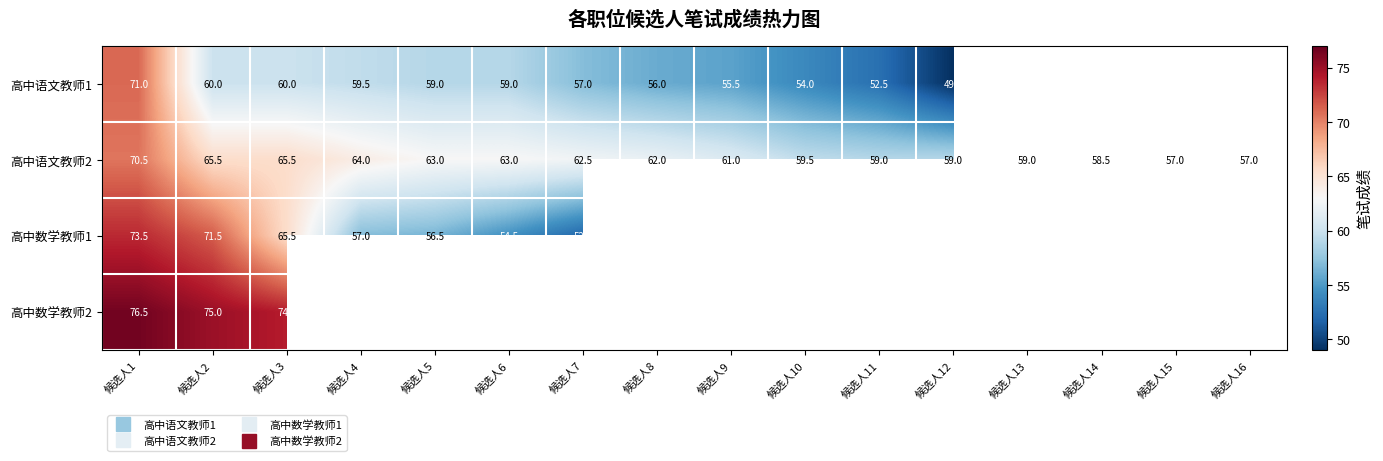

At which label is 高中数学教师1 closest to 62?

候选人3